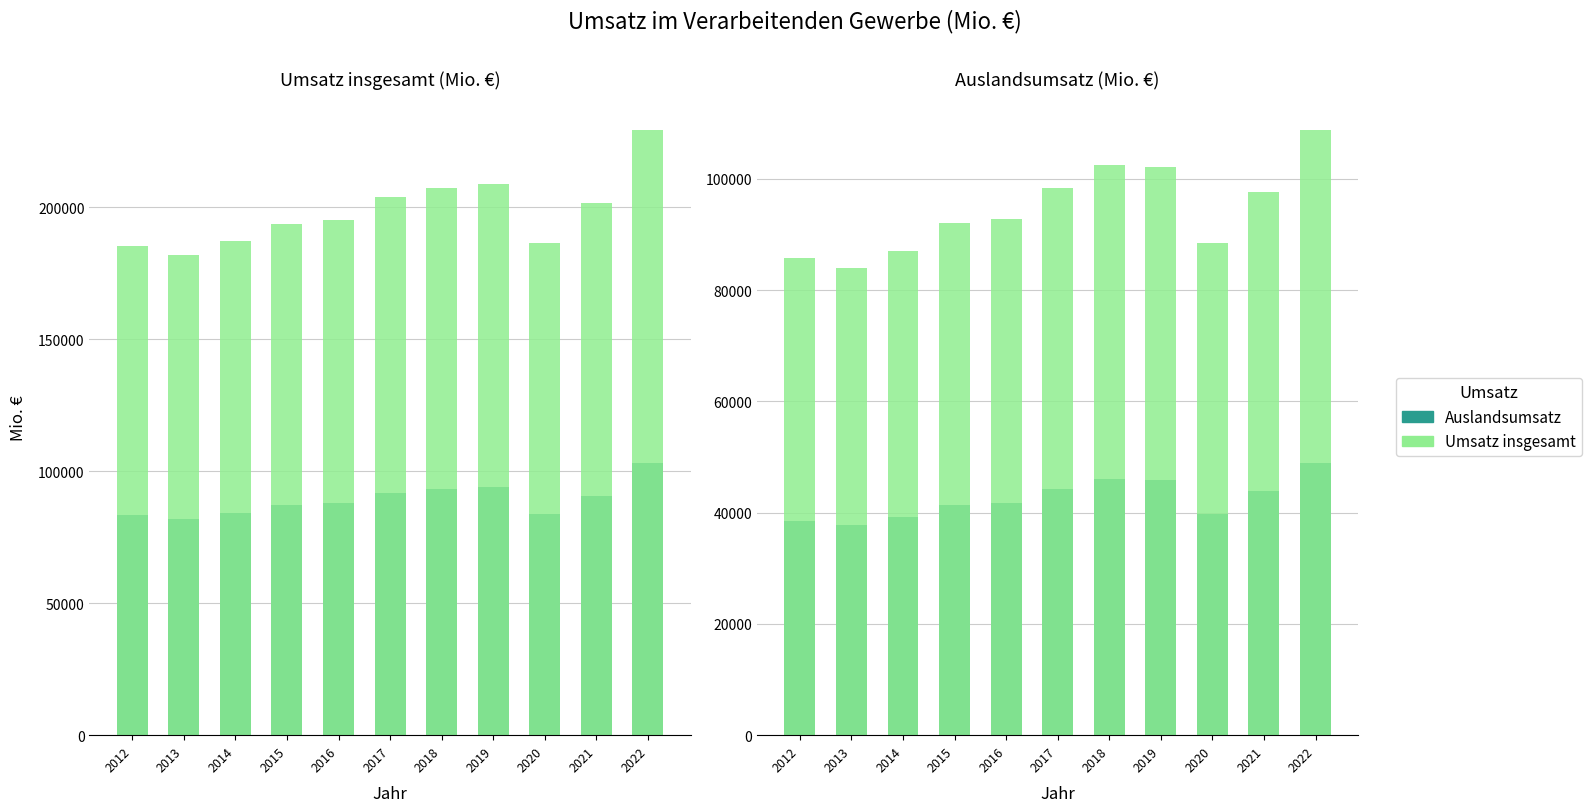

Between 2020 and 2022, which series saw the biggest shift?

Umsatz insgesamt